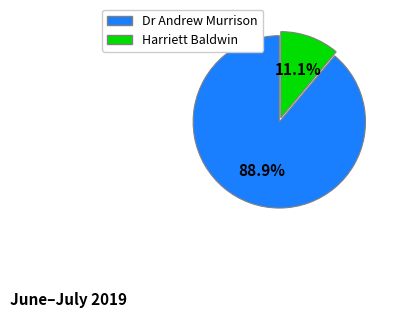

Which category has the biggest portion of the pie?

Dr Andrew Murrison